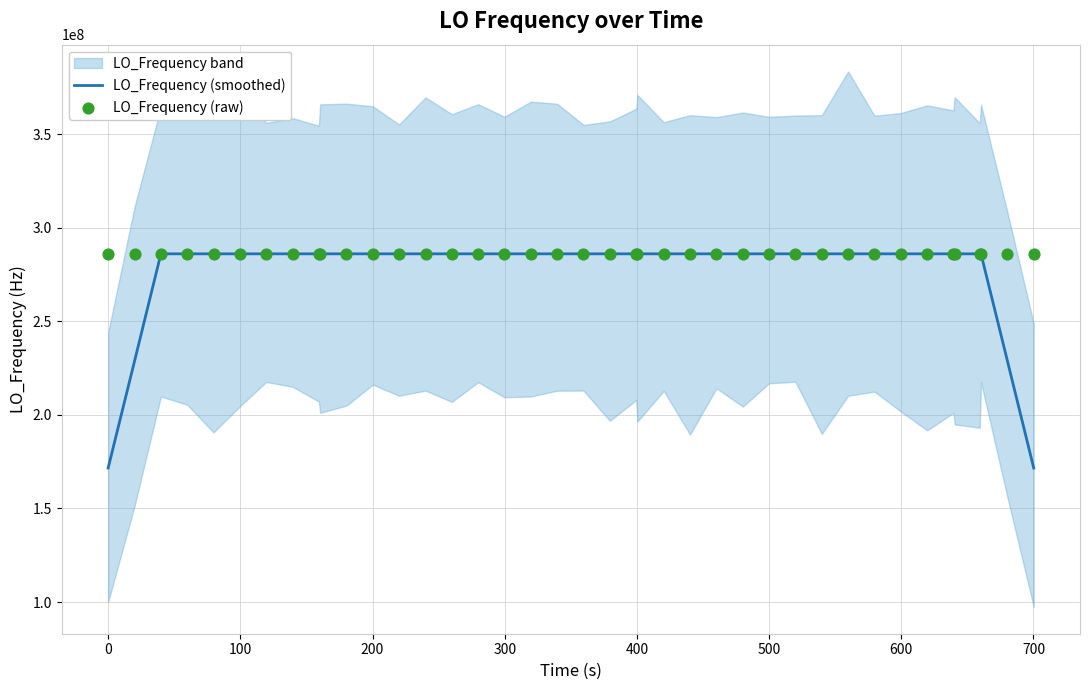

What is the minimum value for LO_Frequency (smoothed)?

171628199.8